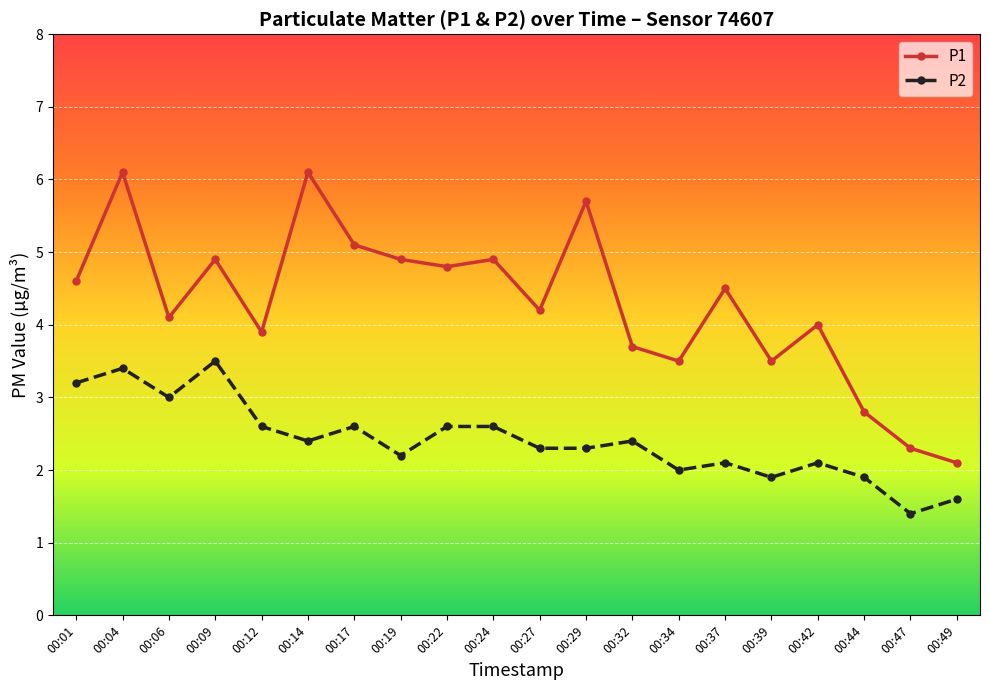

What is the total value across all series at 00:01?

7.8